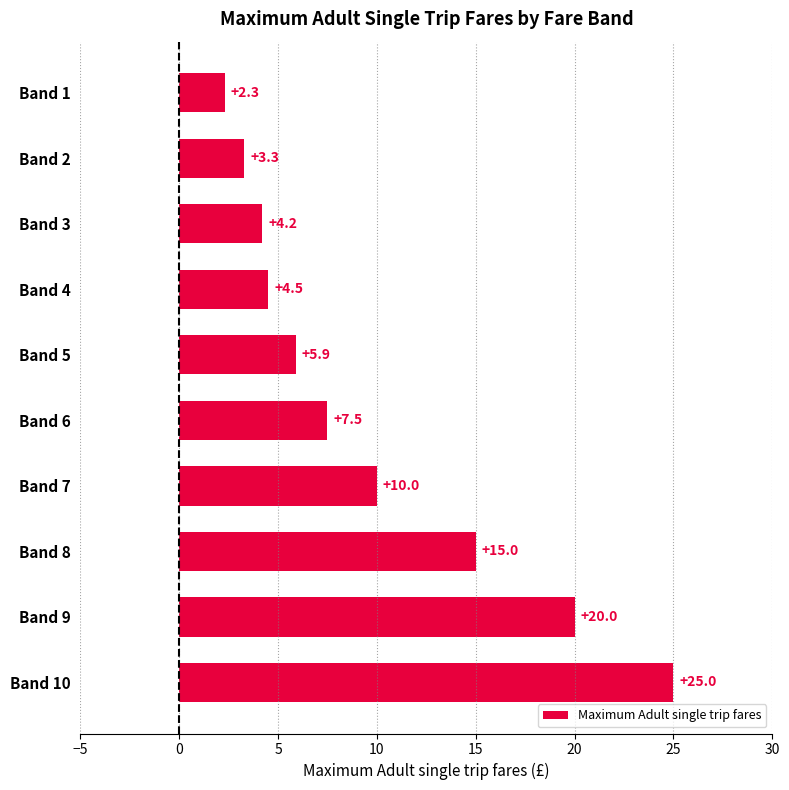

At which category does the chart reach its peak across all series?

Band 10